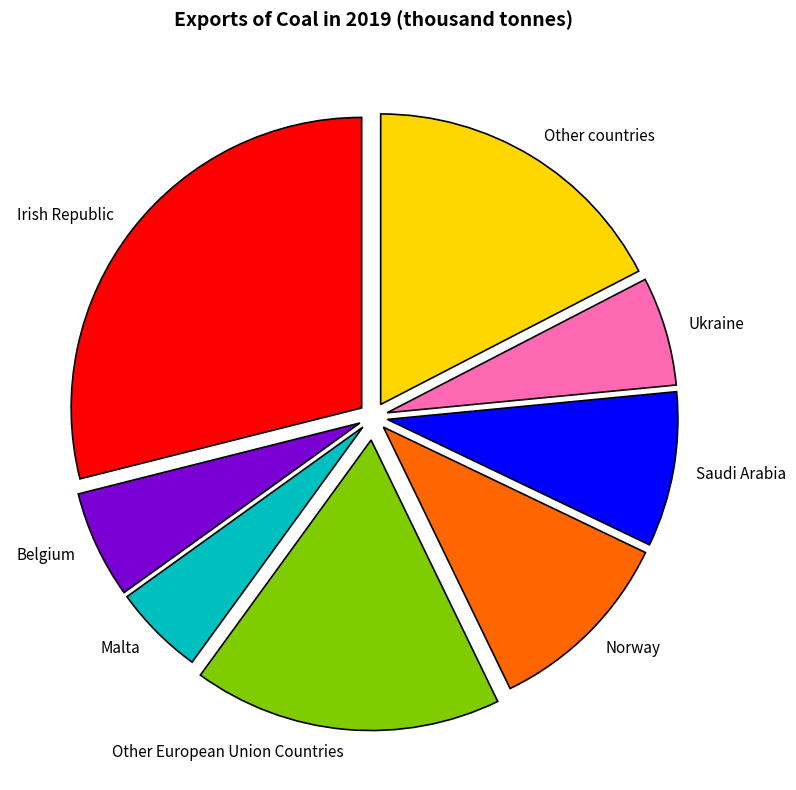

Does Saudi Arabia represent more than half of the total?

No